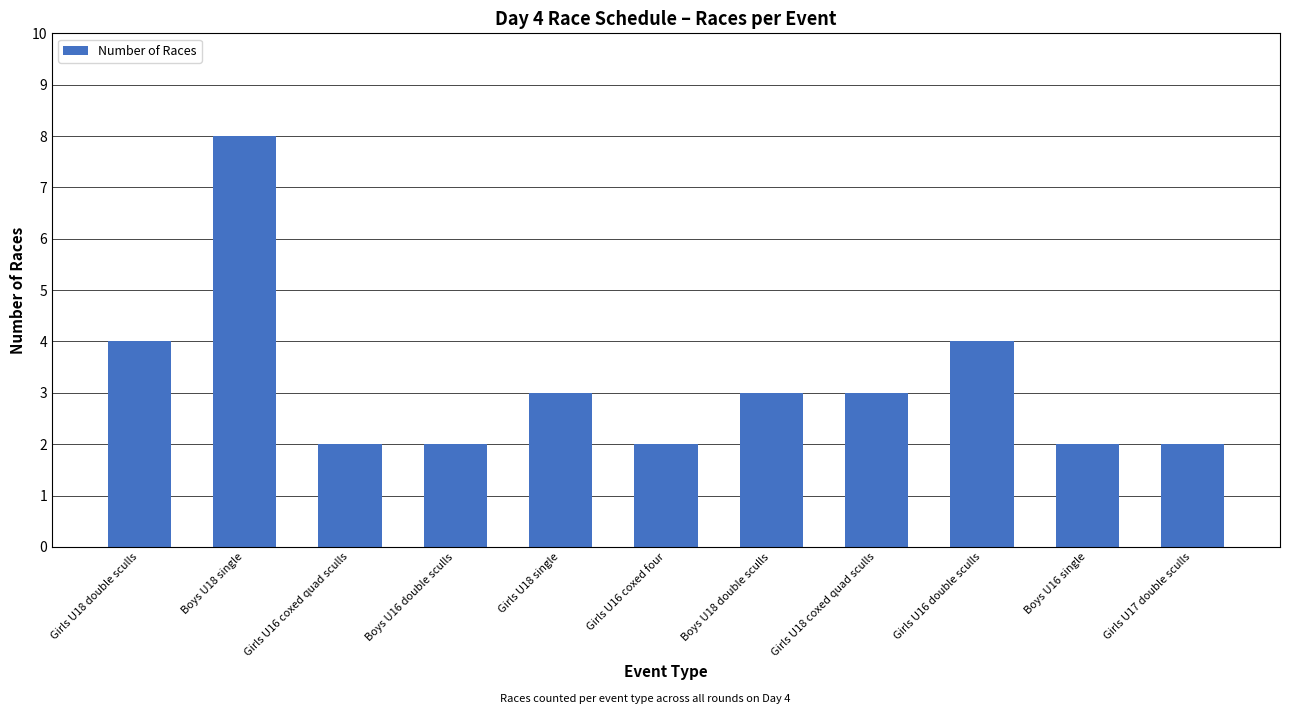

What is the maximum value shown in the chart?

8